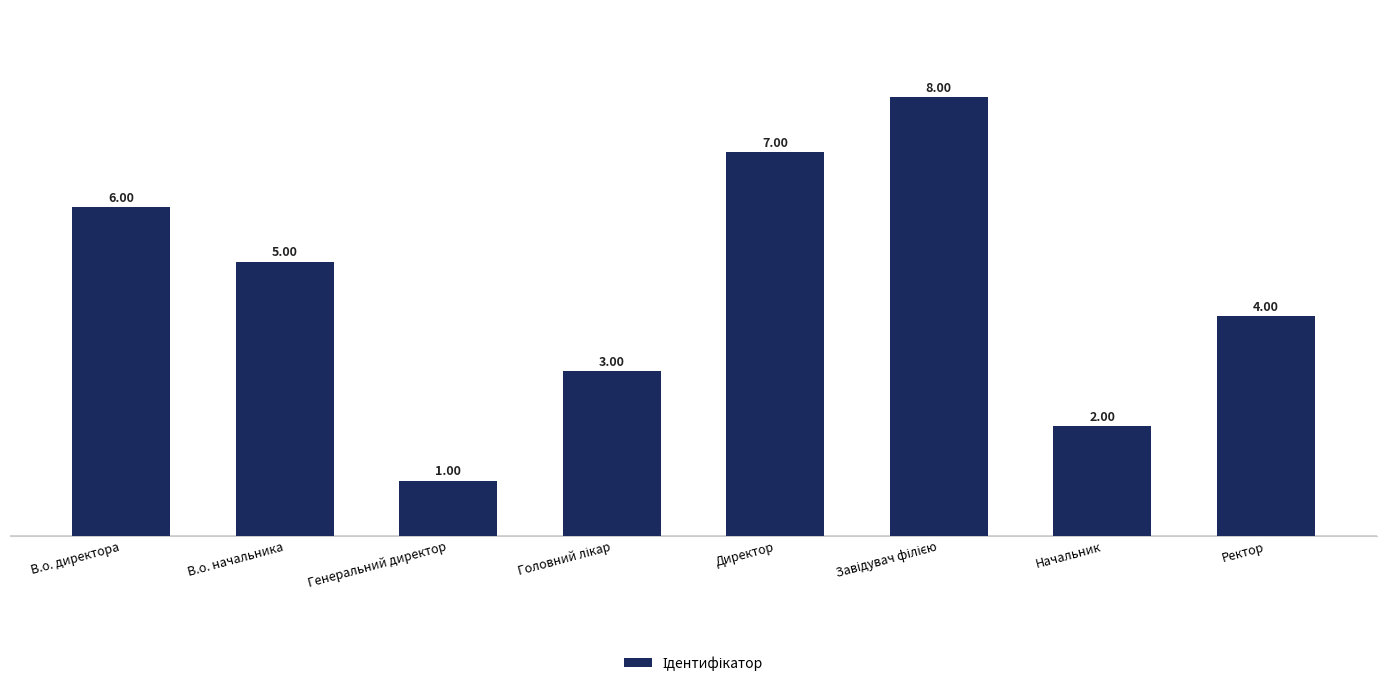

What is the label of the 4th bar from the right?

Директор